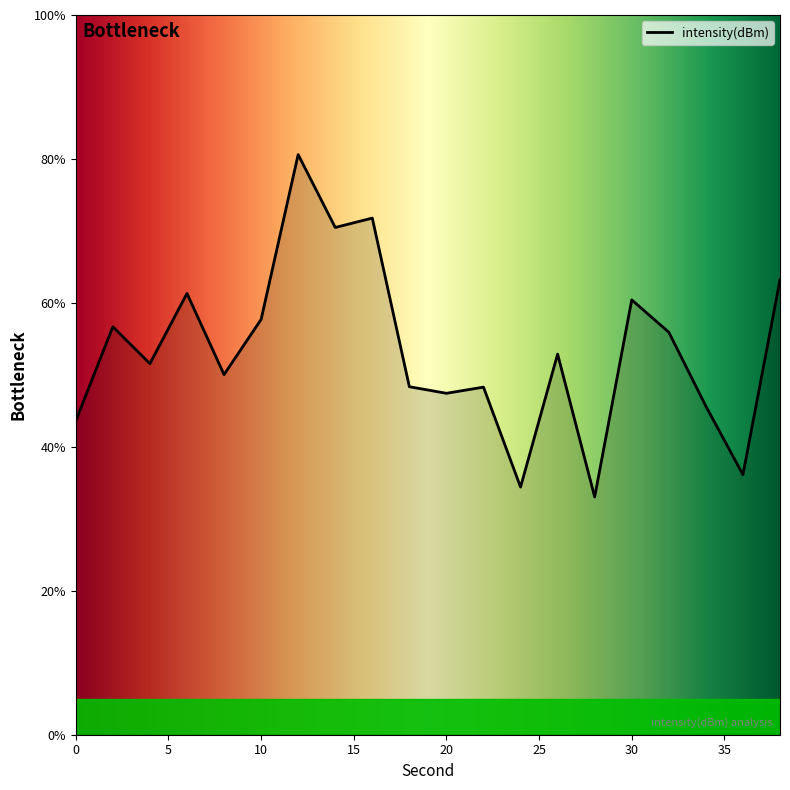

What is the smallest value displayed?

33.0